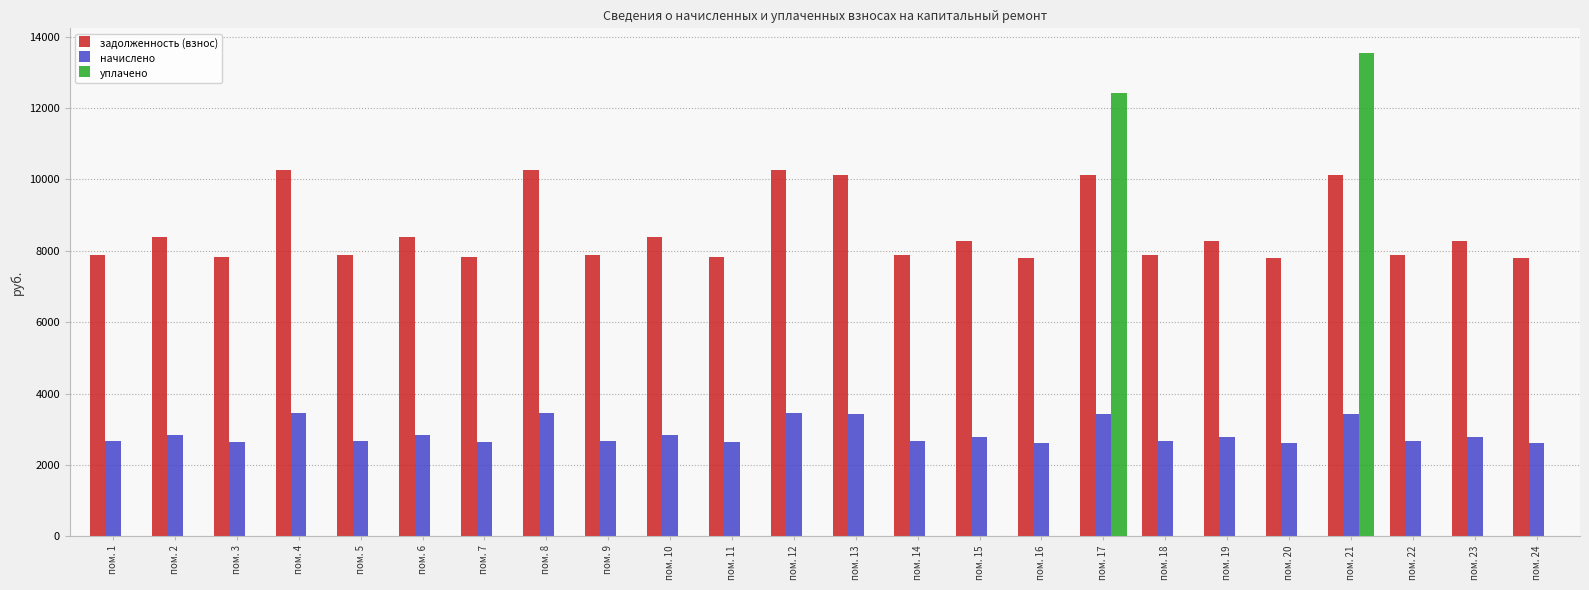

What is the maximum value shown in the chart?

13556.6